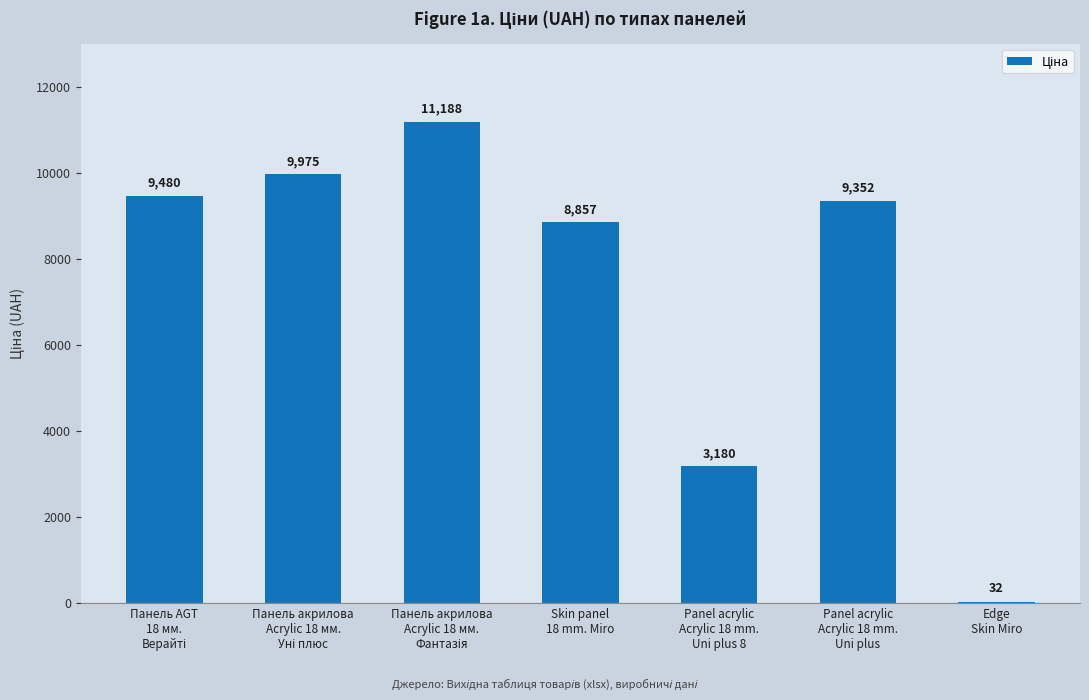

What is the maximum value shown in the chart?

11188.2